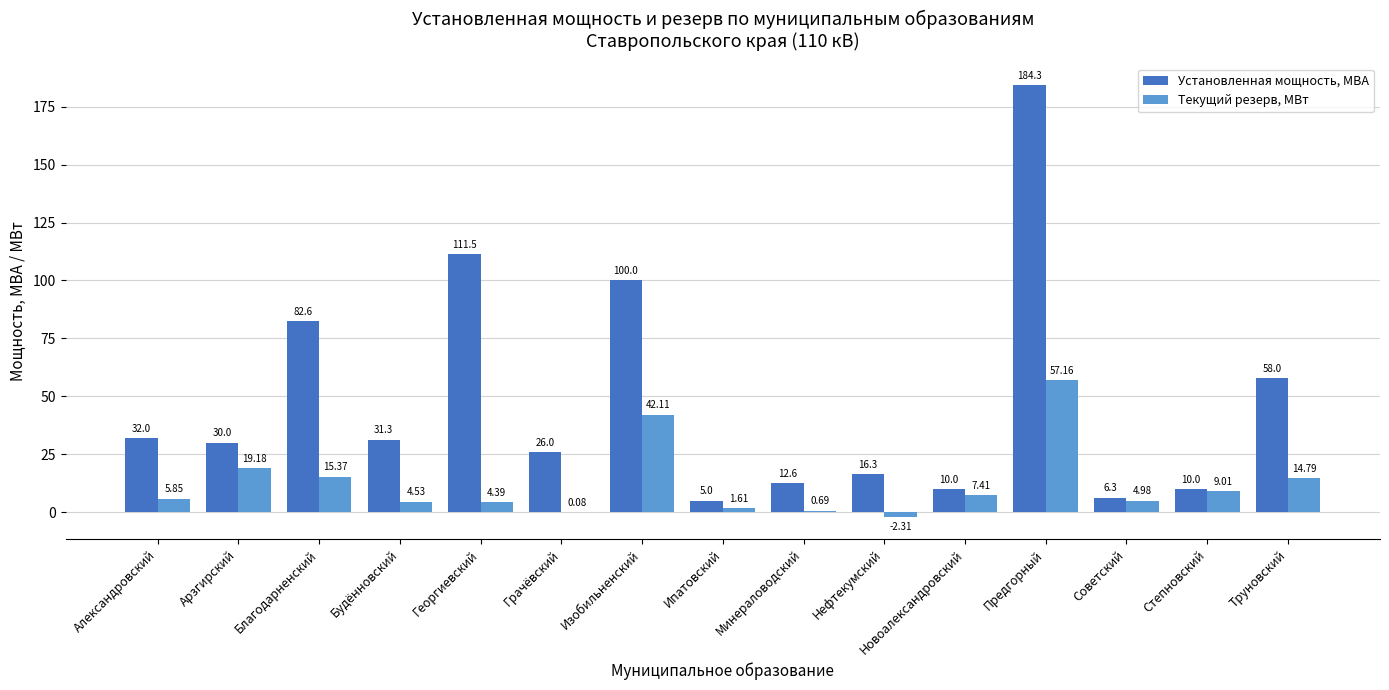

At which category does the chart reach its peak across all series?

Предгорный